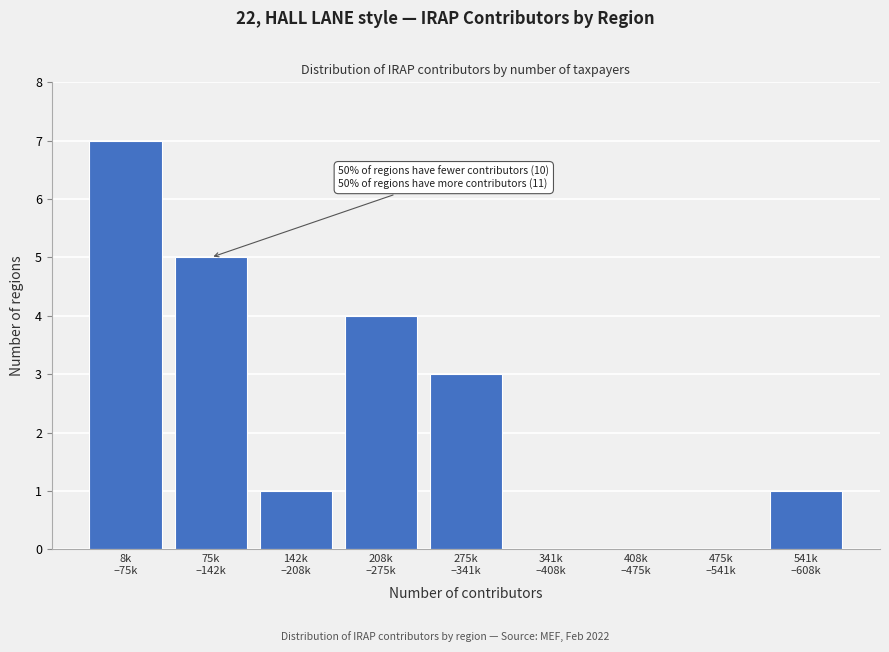

What is the greatest value displayed?

7